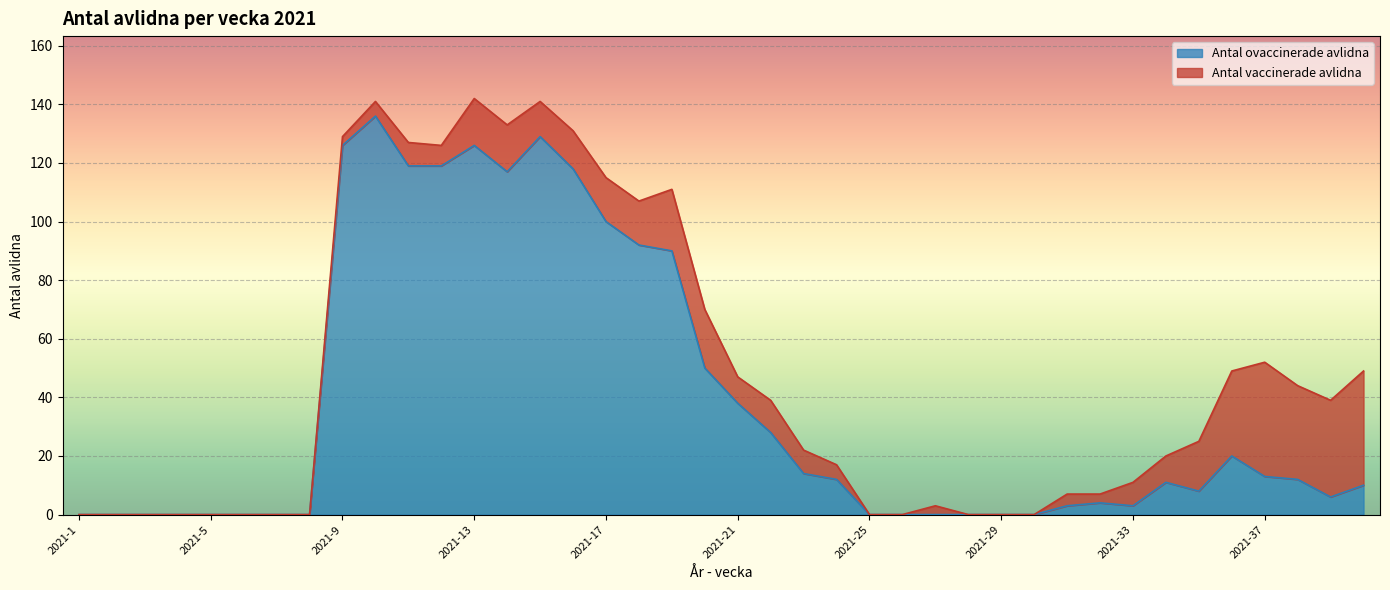

Rank the categories by value from highest to lowest.

2021-10, 2021-15, 2021-9, 2021-13, 2021-11, 2021-12, 2021-16, 2021-14, 2021-17, 2021-18, 2021-19, 2021-20, 2021-21, 2021-22, 2021-36, 2021-23, 2021-37, 2021-24, 2021-38, 2021-34, 2021-40, 2021-35, 2021-39, 2021-32, 2021-31, 2021-33, 2021-1, 2021-2, 2021-3, 2021-4, 2021-5, 2021-6, 2021-7, 2021-8, 2021-25, 2021-26, 2021-27, 2021-28, 2021-29, 2021-30